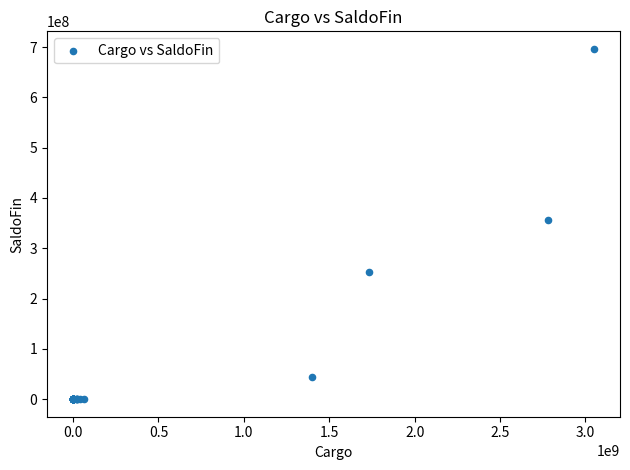

What Y value in the scatter plot is closest to 348240932?

356330578.2